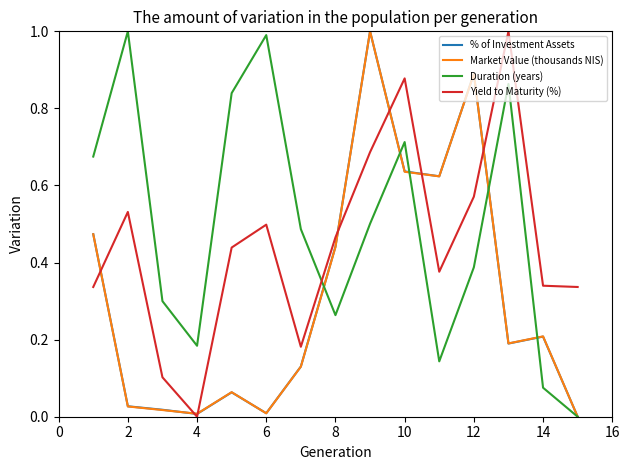

What is the maximum value shown in the chart?

1.0